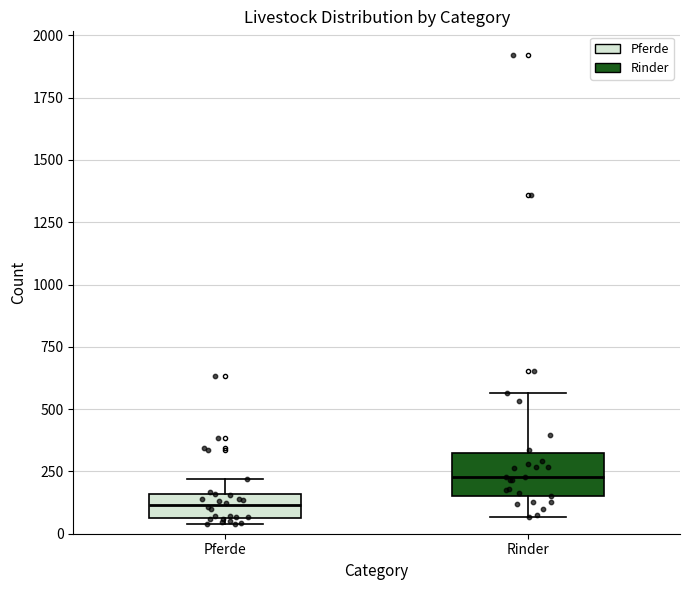

Comparing the boxes themselves (not the whiskers), which one is the tallest?

Rinder